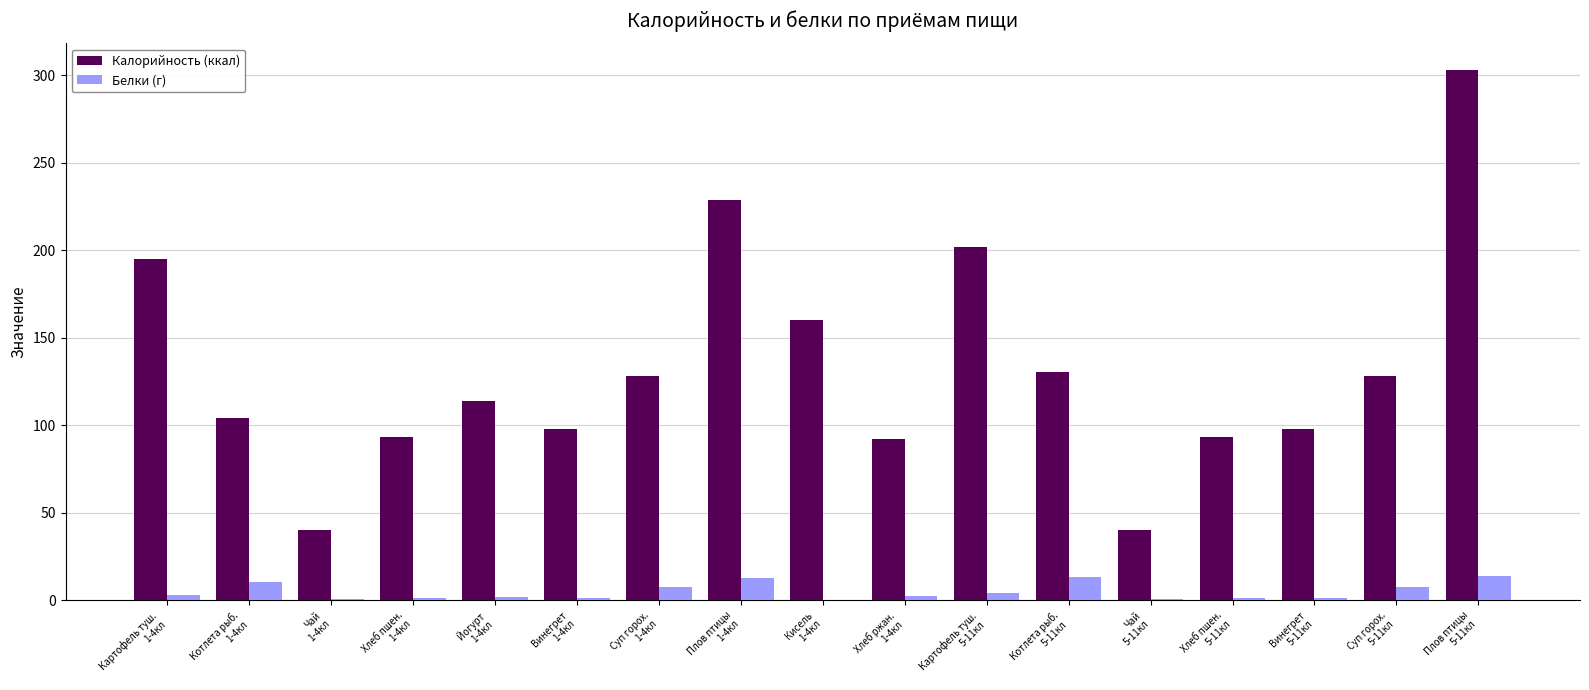

Where is Калорийность (ккал) nearest to the value 171?

Кисель
1-4кл